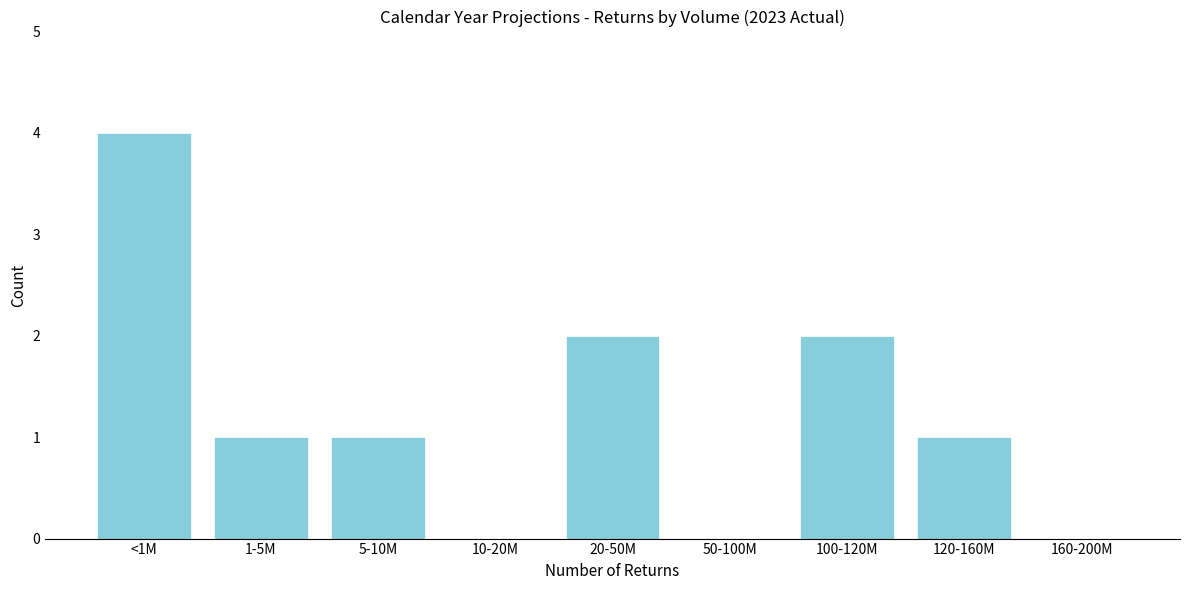

Reading left to right, what are all the values shown in this chart?

<1M=4	1-5M=1	5-10M=1	10-20M=0	20-50M=2	50-100M=0	100-120M=2	120-160M=1	160-200M=0